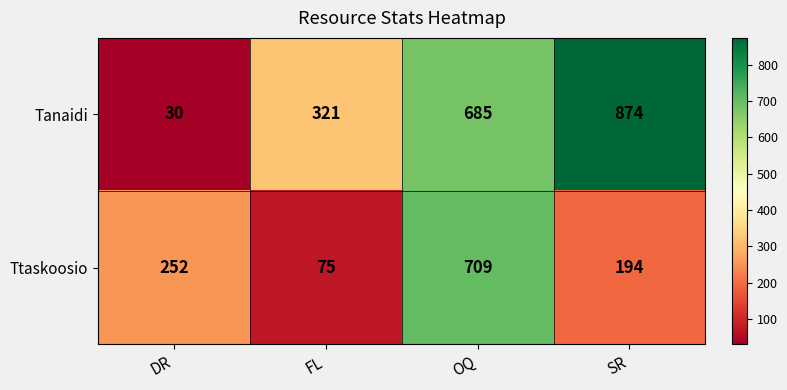

Count the Tanaidi values in the range 321 to 874.

3